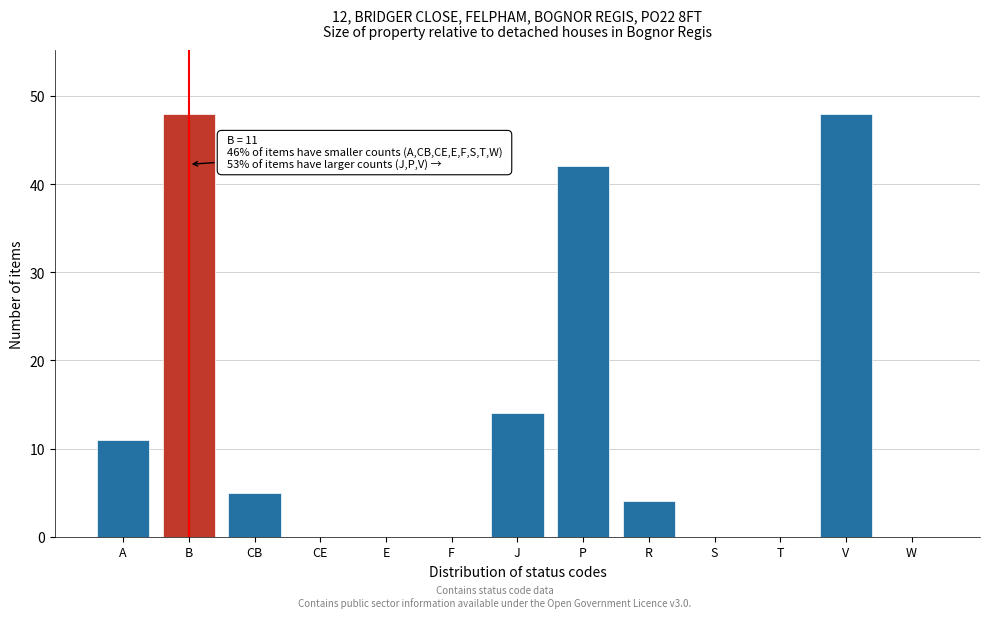

Reading right to left, what are all the values shown in this chart?

W=0	V=48	T=0	S=0	R=4	P=42	J=14	F=0	E=0	CE=0	CB=5	B=48	A=11